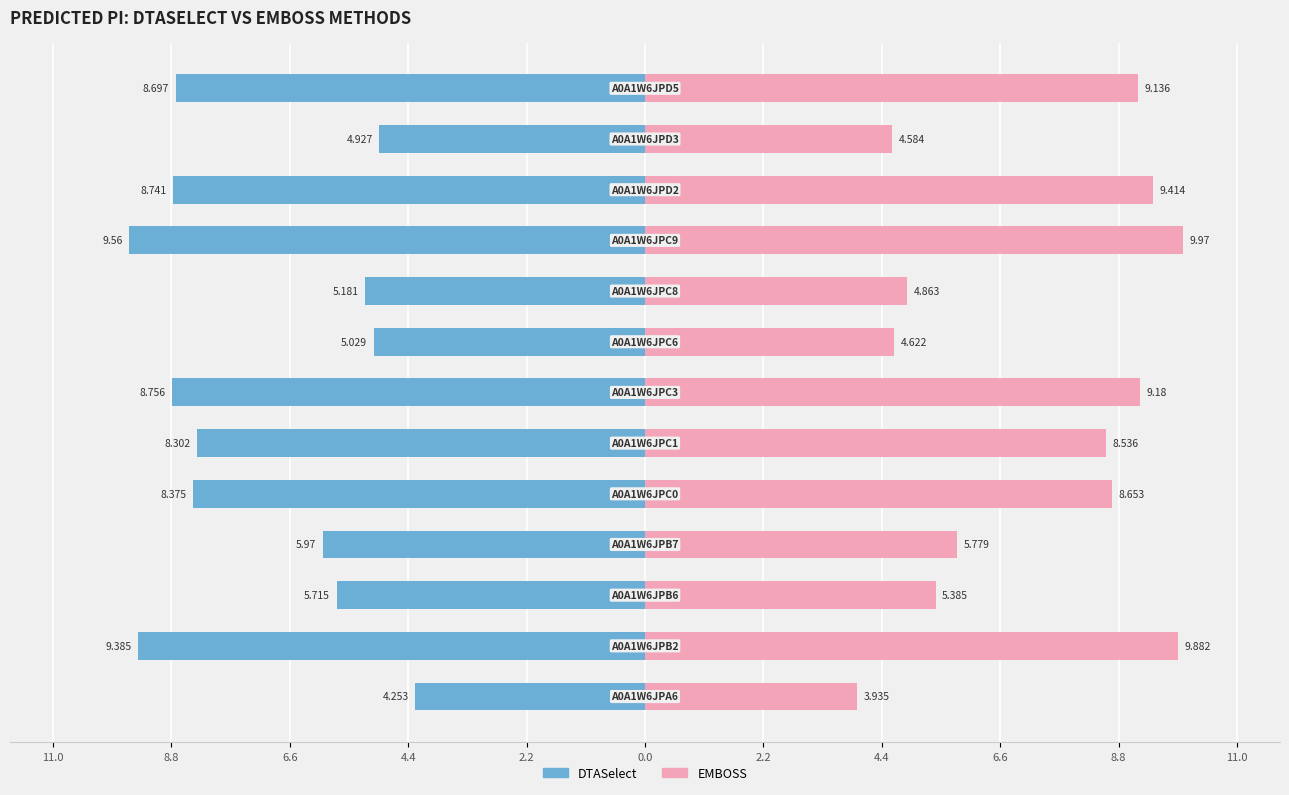

At 11, list the series in order from largest to smallest.

EMBOSS, DTASelect